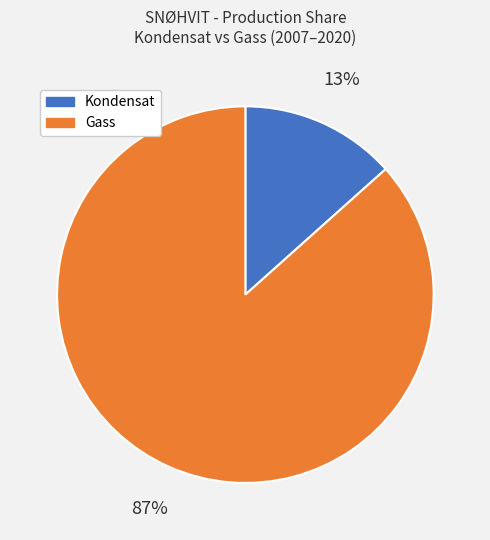

To the nearest percent, what is the average slice percentage?

50%